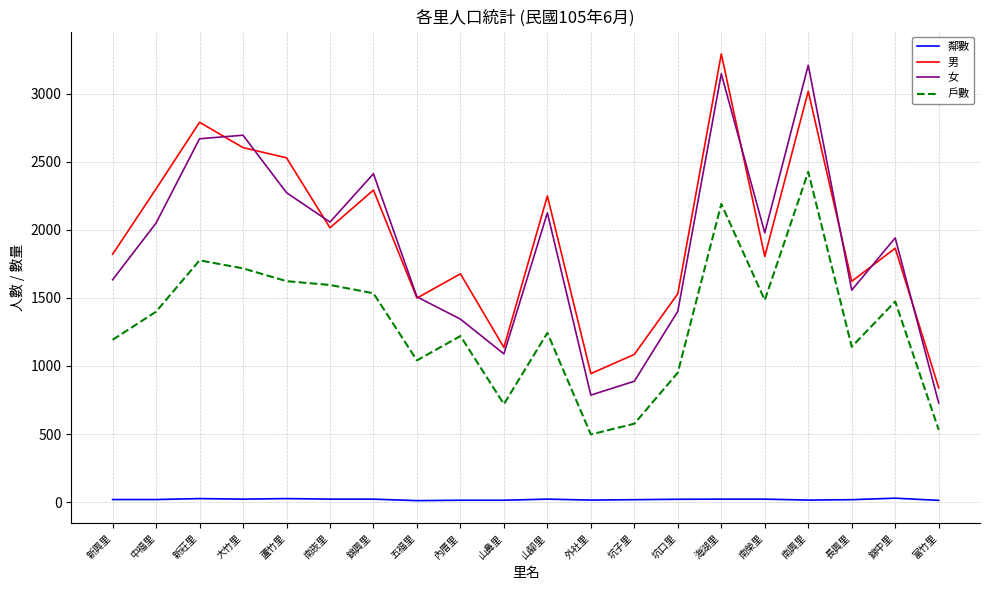

What is the difference between the second highest and minimum values in the 戶數 series?

1693